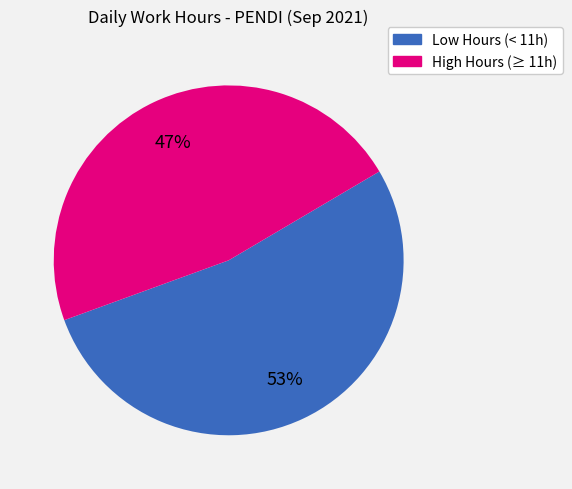

To the nearest percent, what is the difference between the largest and smallest slice percentages?

6%